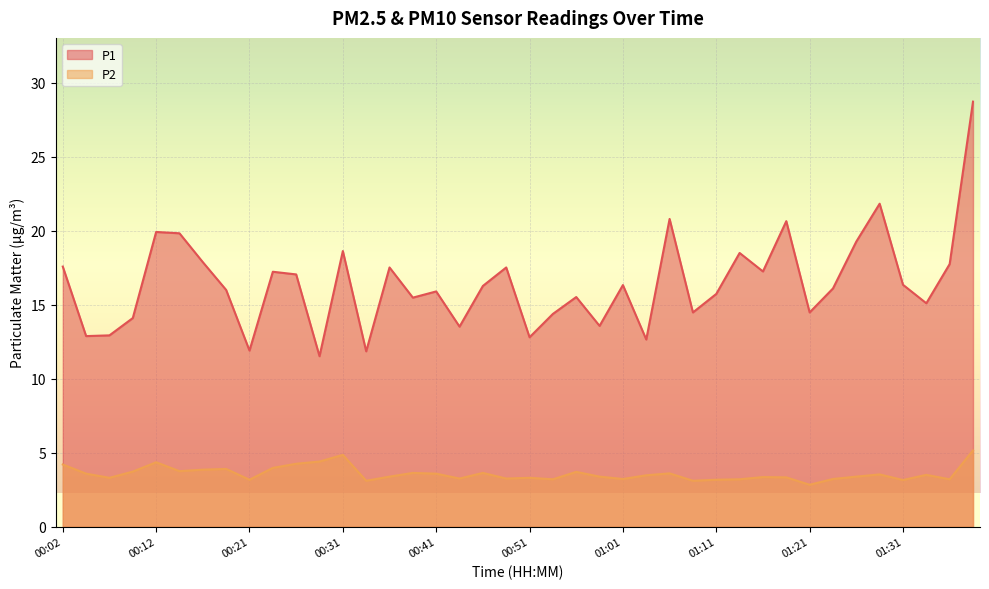

True or false: P2 and P1 cross at least once.

False